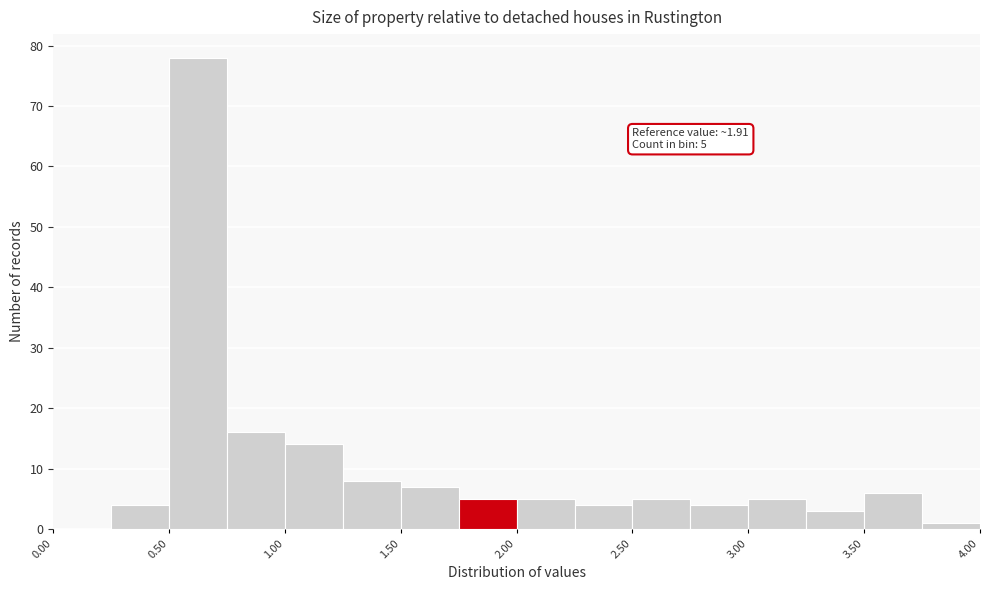

Which range on the x-axis has the tallest bar?

0.50 to 0.75